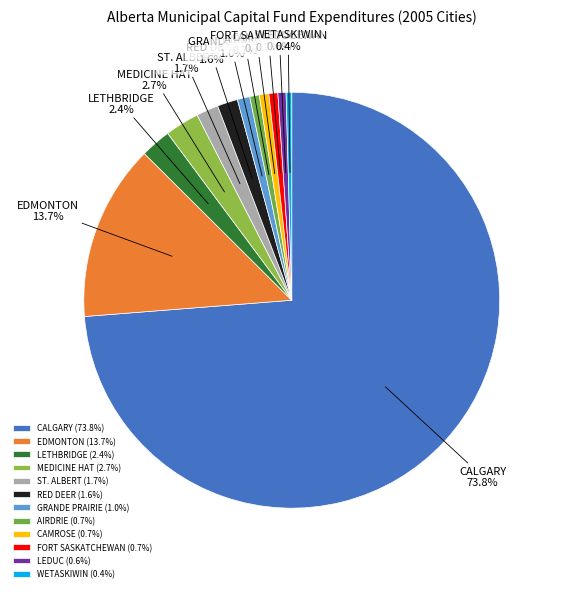

The WETASKIWIN slice represents 0% of the pie. True or false?

True